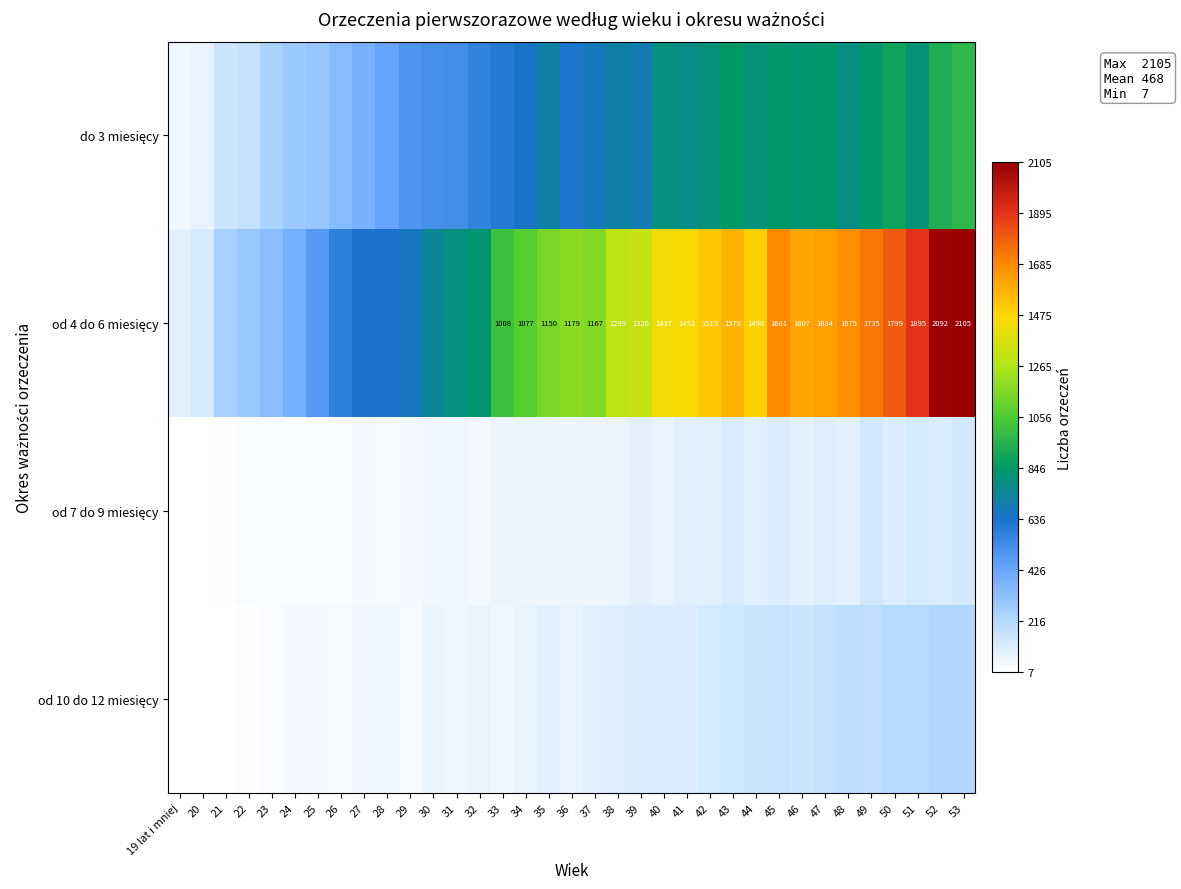

At how many categories does at least one series exceed 77?

35